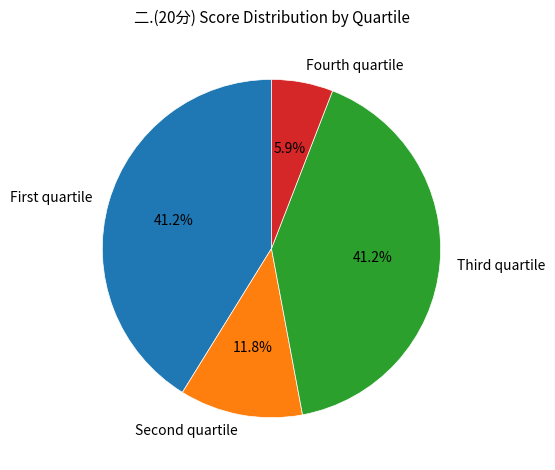

Does any single category account for the majority?

No